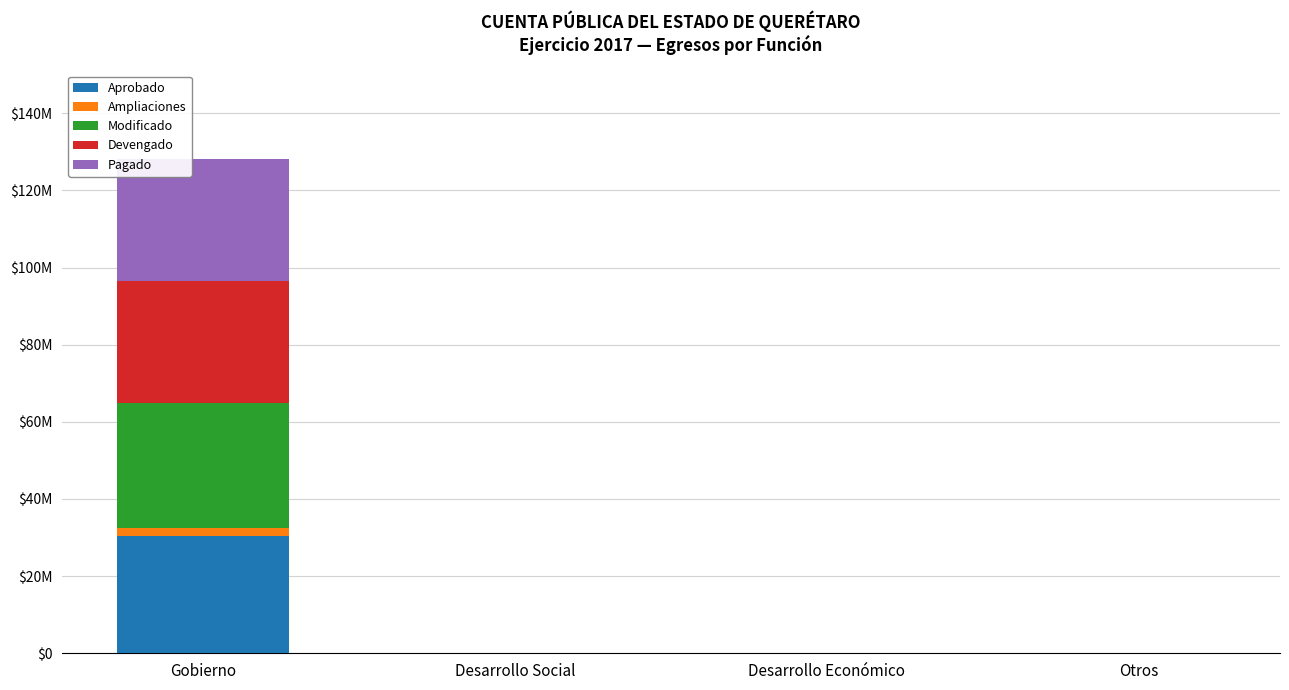

Where is Modificado nearest to the value 16190033?

Desarrollo Social